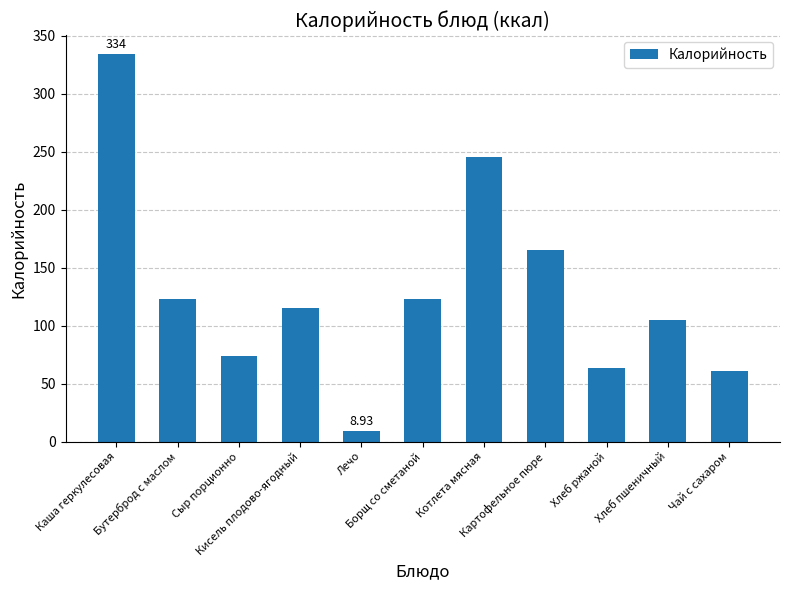

What is the average value?

129.0